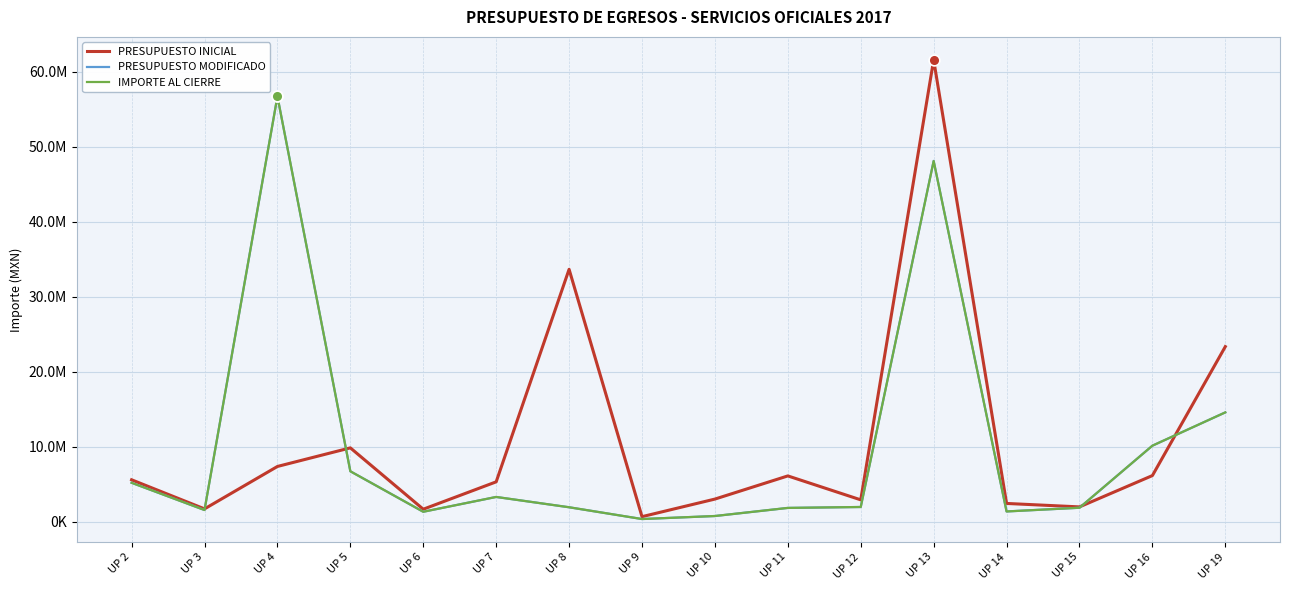

Which series has the largest total across all categories?

PRESUPUESTO INICIAL